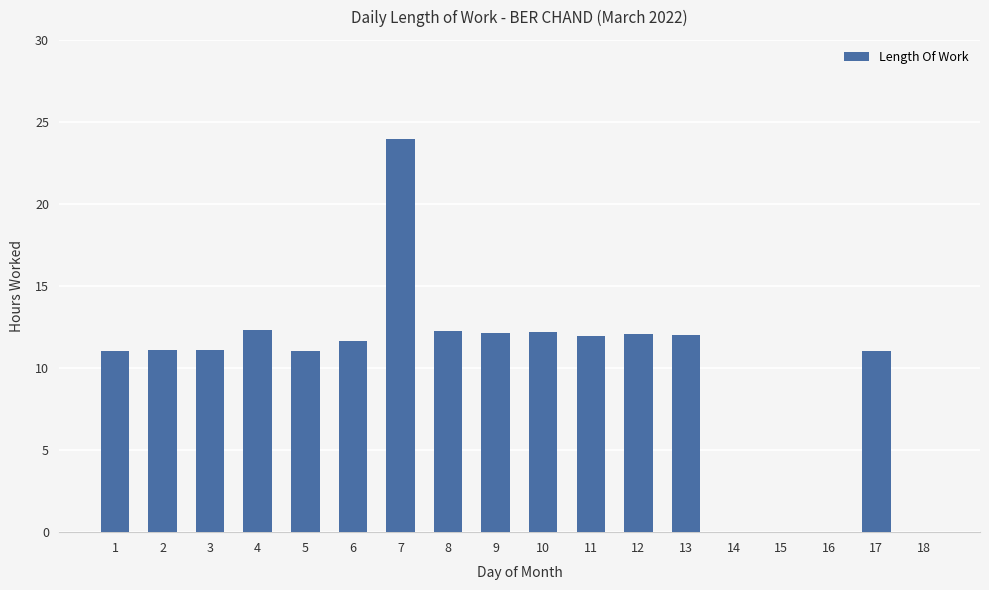

True or false: the data shows 12.1 at 12.

True